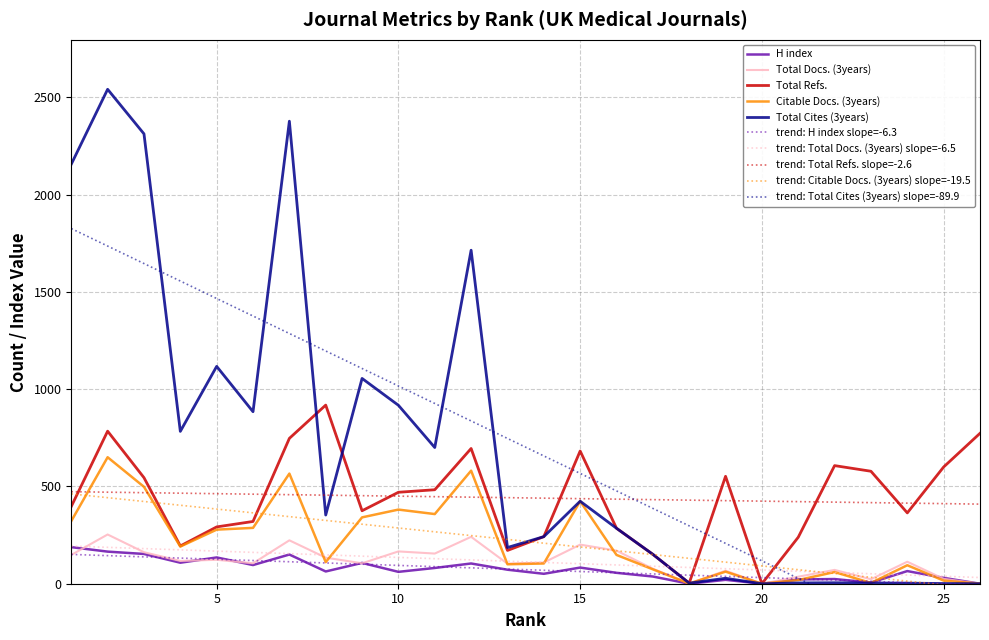

The value of Citable Docs. (3years) at 7 is 276. True or false?

False